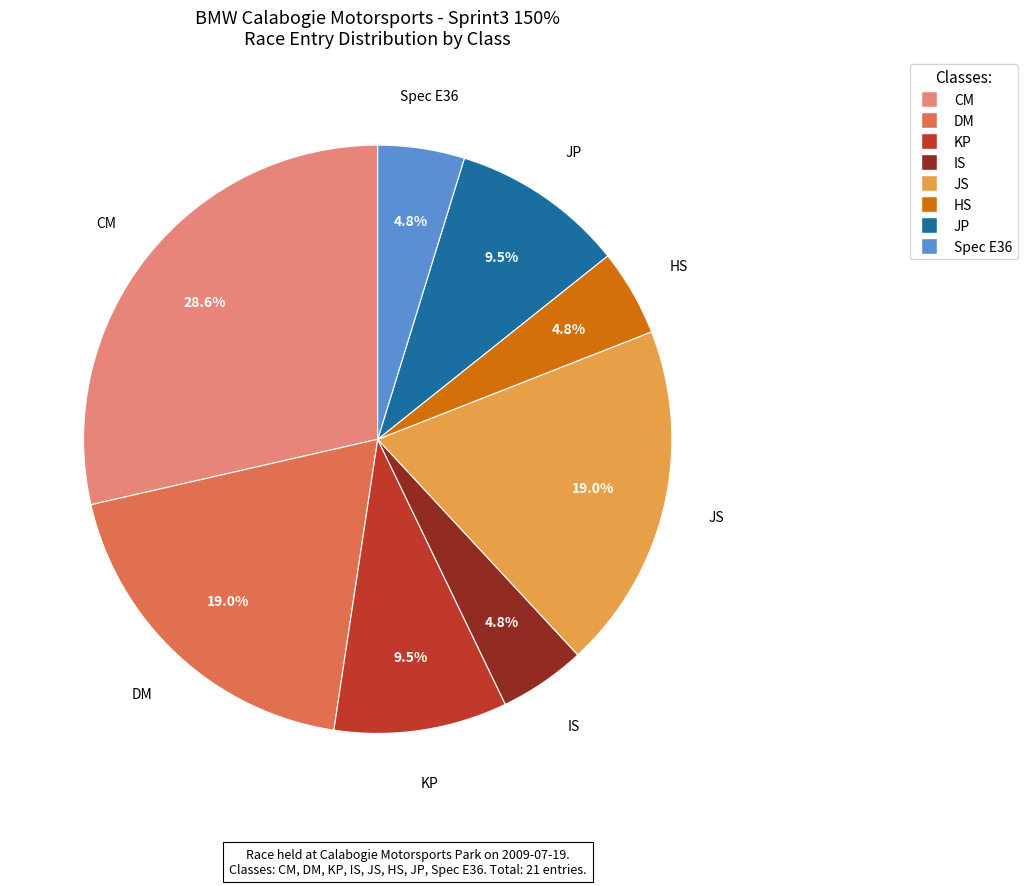

Does any single category account for the majority?

No